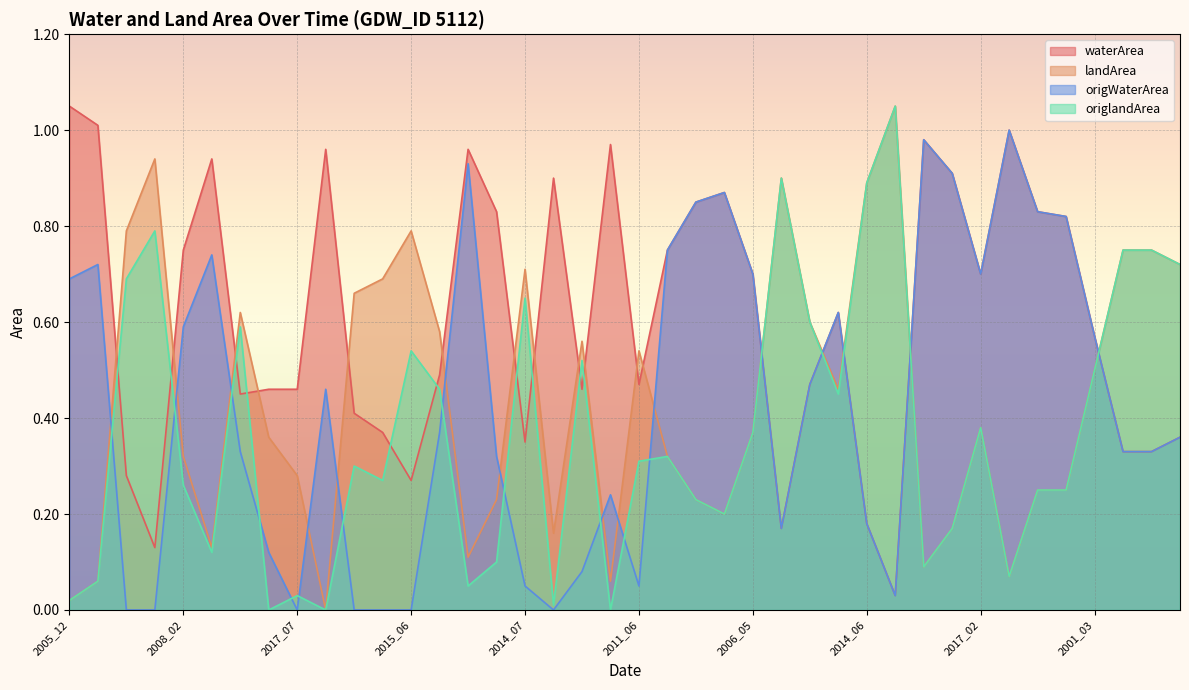

What is the difference between the highest and lowest values at 2020_09?

0.9